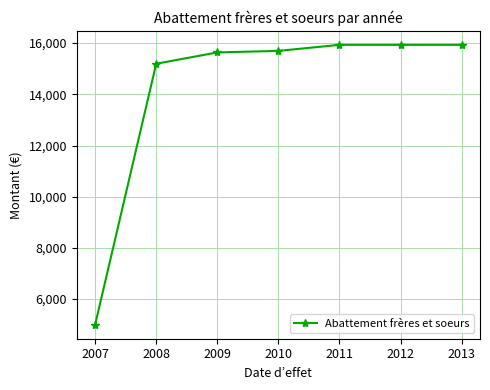

What is the approximate value at 2012, to the nearest 50?

15950